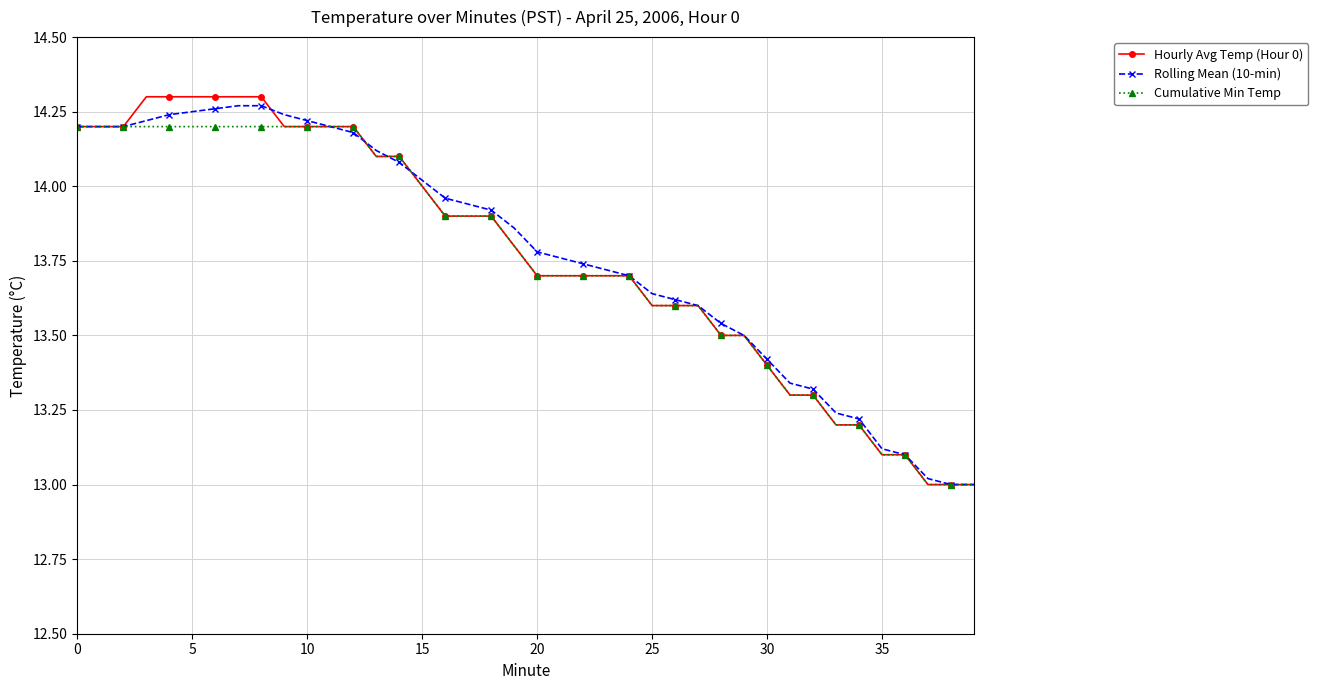

At how many categories does at least one series exceed 14?

16